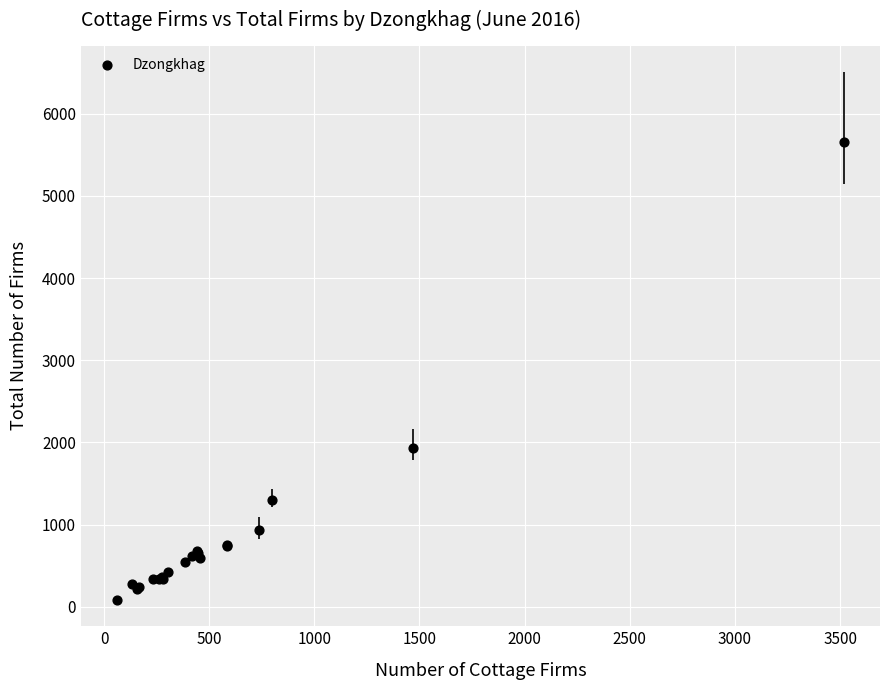

What Y value in the scatter plot is closest to 2871?

1930